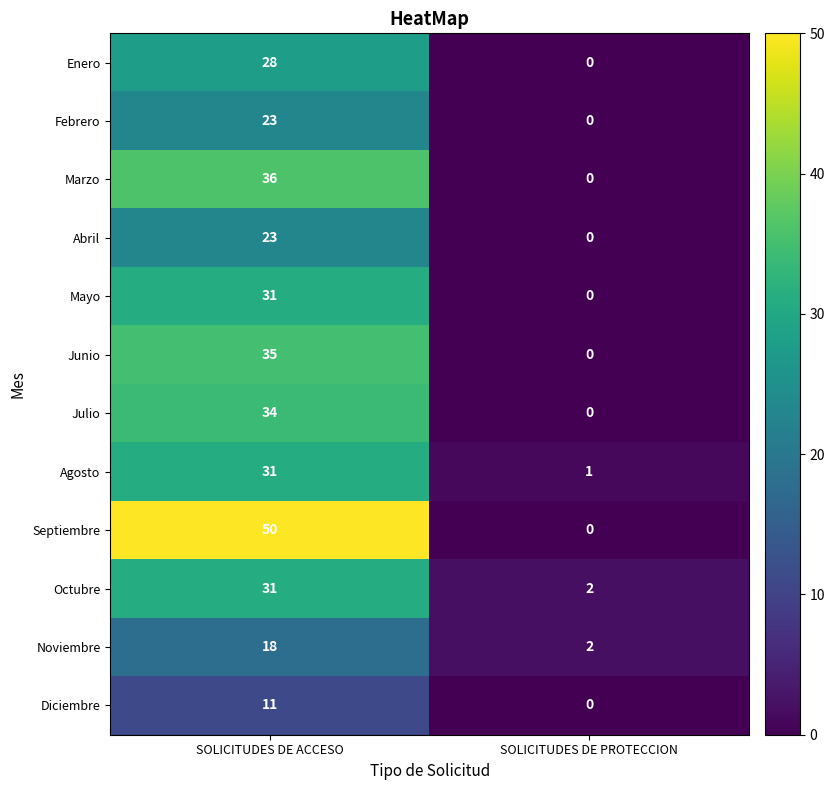

What is the sum of the Abril values at SOLICITUDES DE PROTECCION and SOLICITUDES DE ACCESO?

23